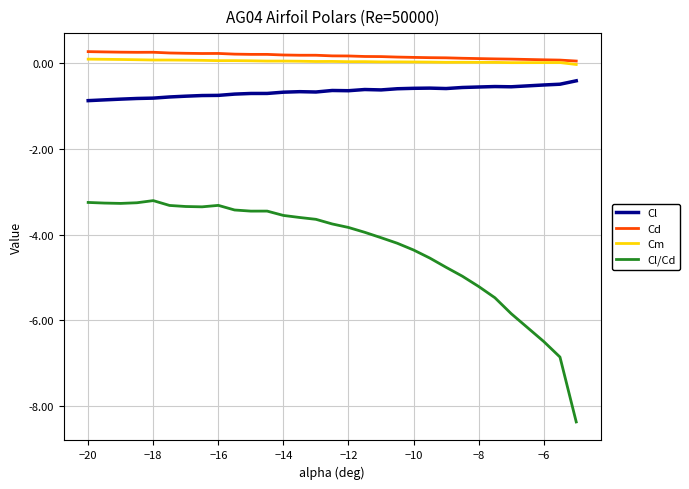

True or false: Cl/Cd and Cl intersect in this chart.

False